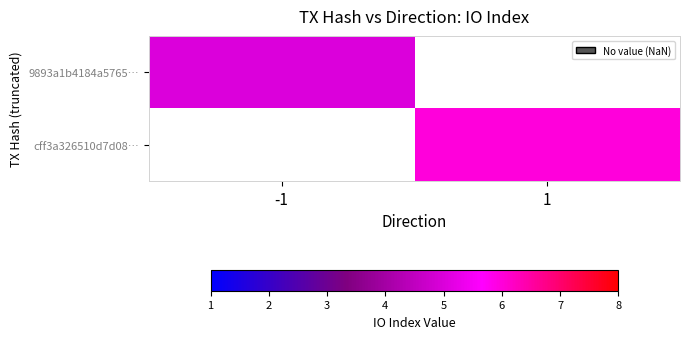

How many positive values does the 9893a1b4184a5765… series have?

1